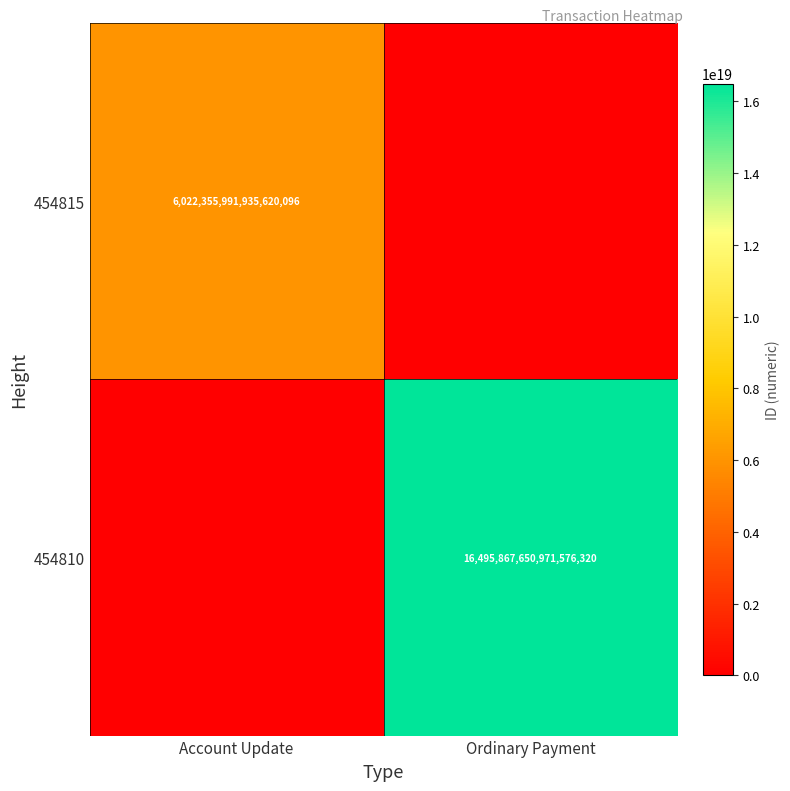

What is the total value across all series at Ordinary Payment?

16495867650971576320